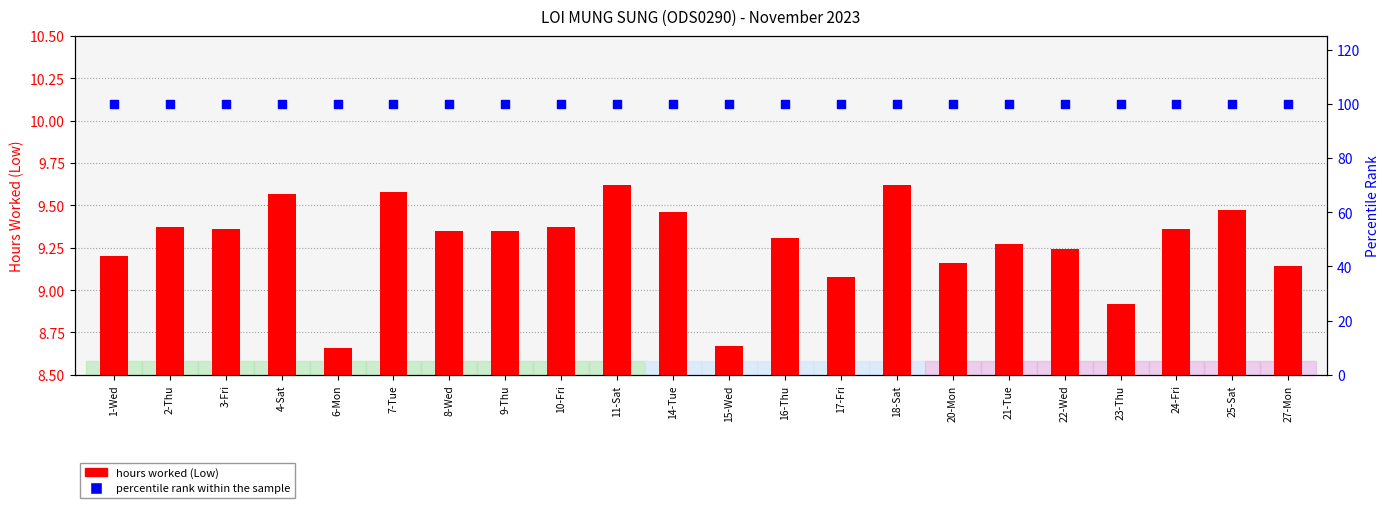

Which series has the largest total across all categories?

percentile rank within the sample